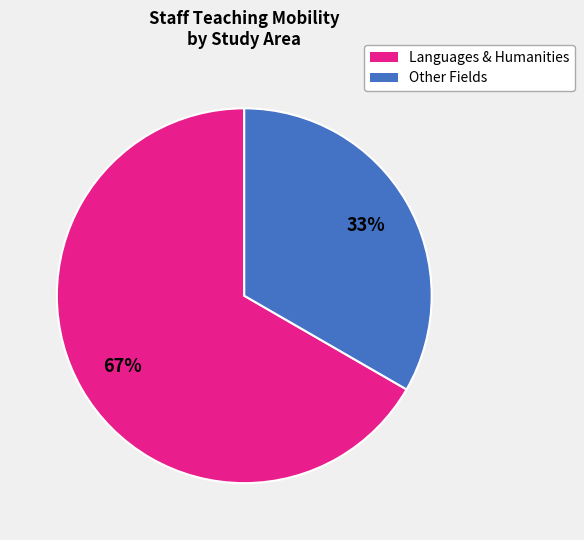

To the nearest percent, what is the average slice percentage?

50%